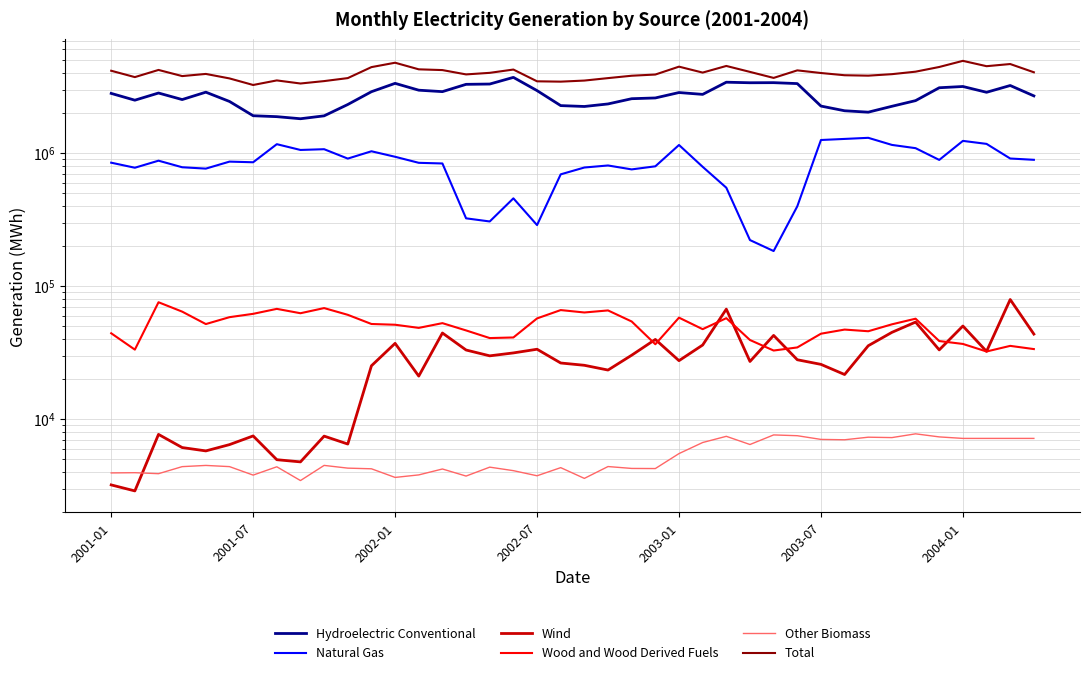

Which series has the largest total across all categories?

Total